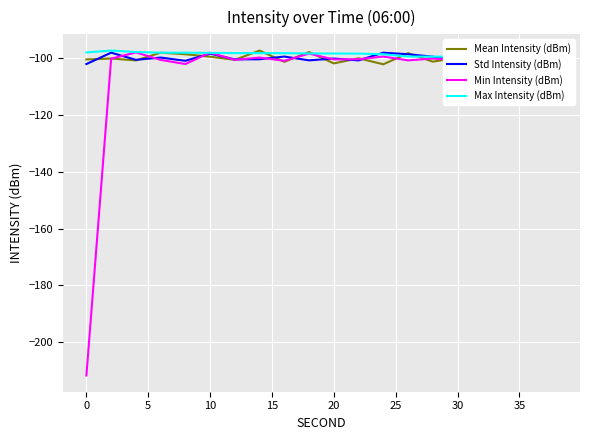

True or false: Min Intensity (dBm) has a value of -101.0 at 35.

True